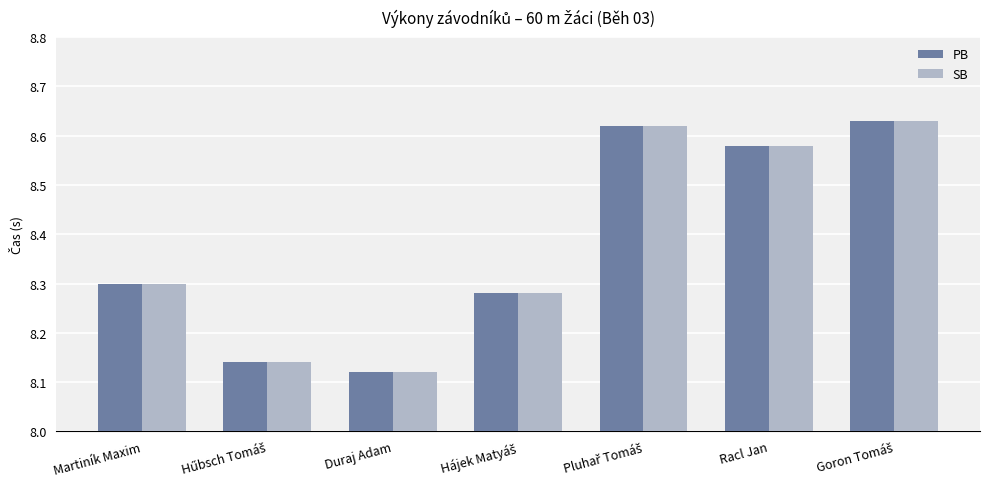

What is the sum of all PB values?

58.7